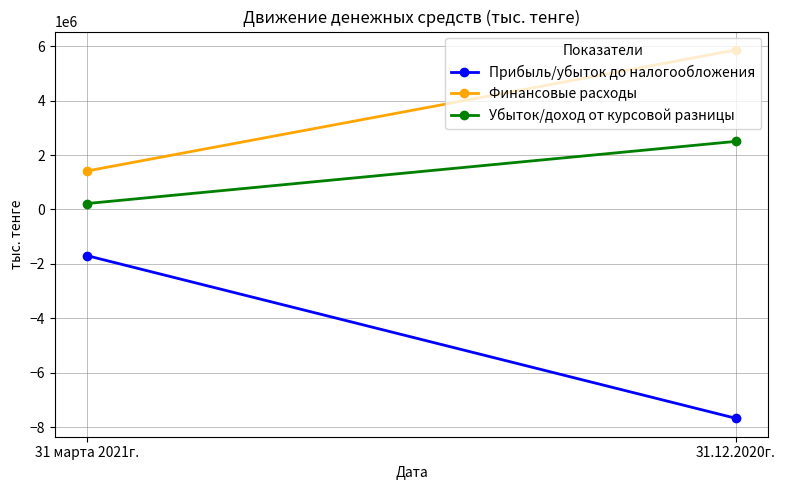

How many lines are shown in the chart?

3